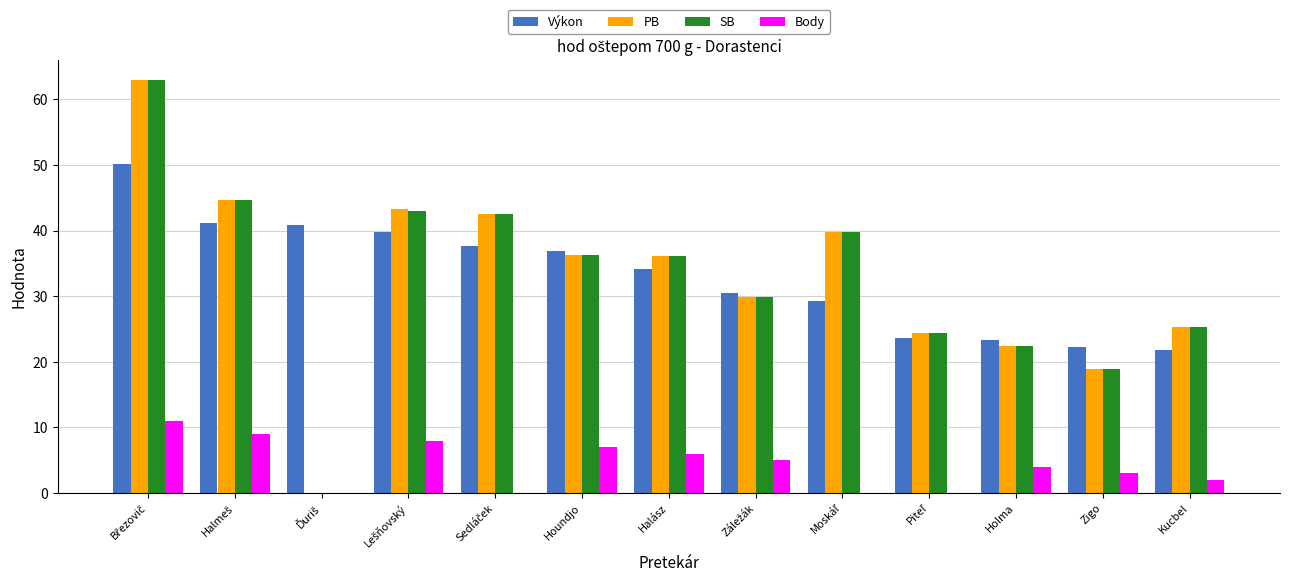

How many distinct data groups are displayed?

4